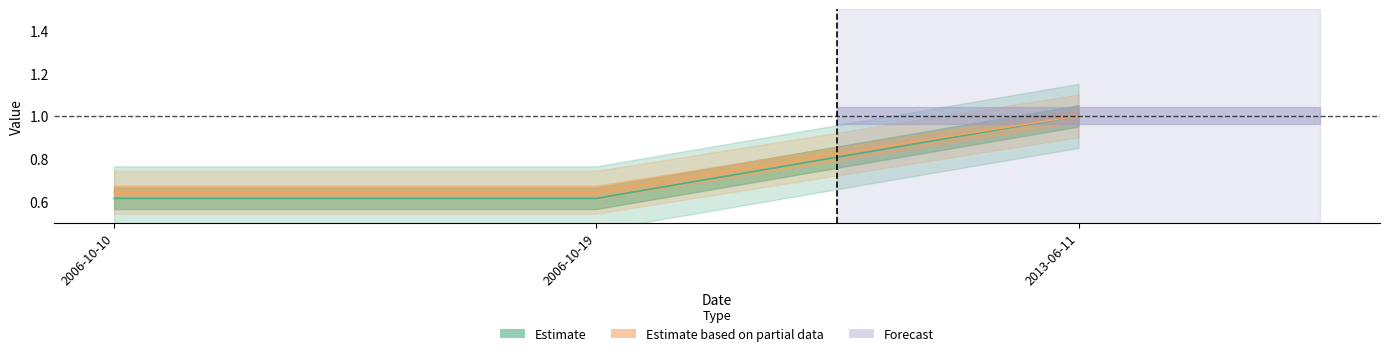

Reading left to right, what are all the values shown in this chart?

id: 2006-10-10=0.6	2006-10-19=0.6	2013-06-11=1.0
work_id: 2006-10-10=0.6	2006-10-19=0.6	2013-06-11=1.0